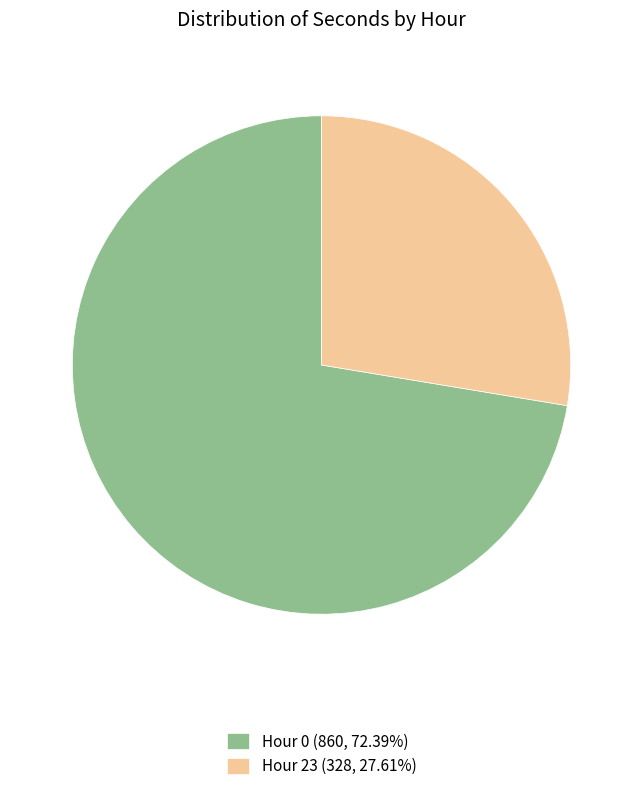

Approximately how many times larger is the value at Hour 0 (860, 72.39%) compared to Hour 23 (328, 27.61%)?

2.6